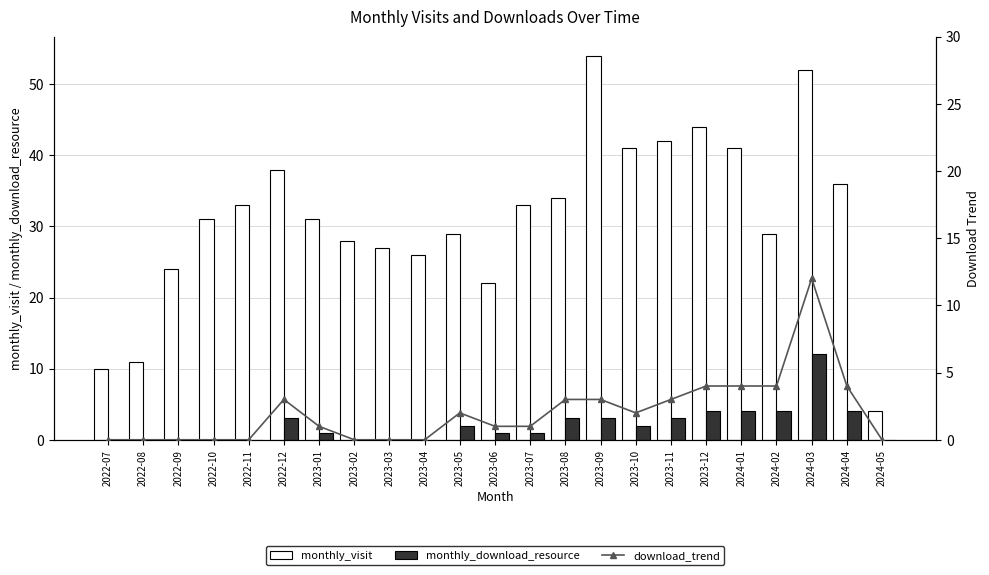

At which label is monthly_visit closest to 29?

2023-05